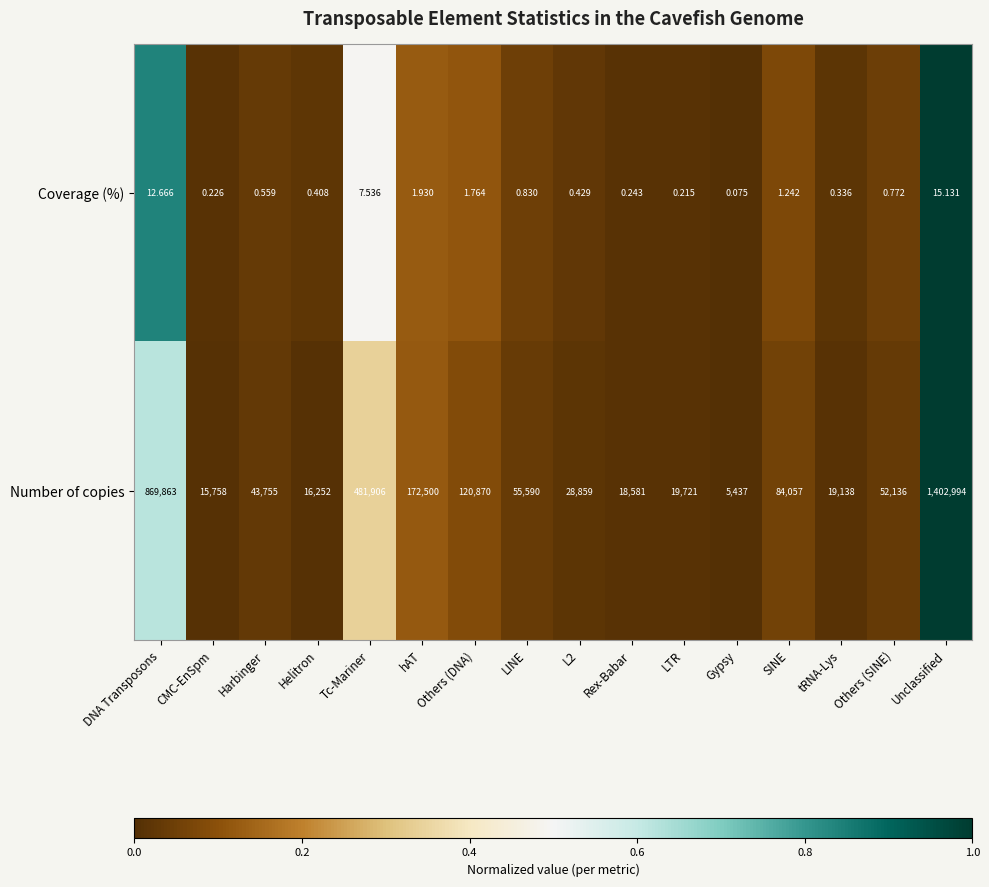

Rank the series at LTR from lowest to highest value.

Coverage (%), Number of copies